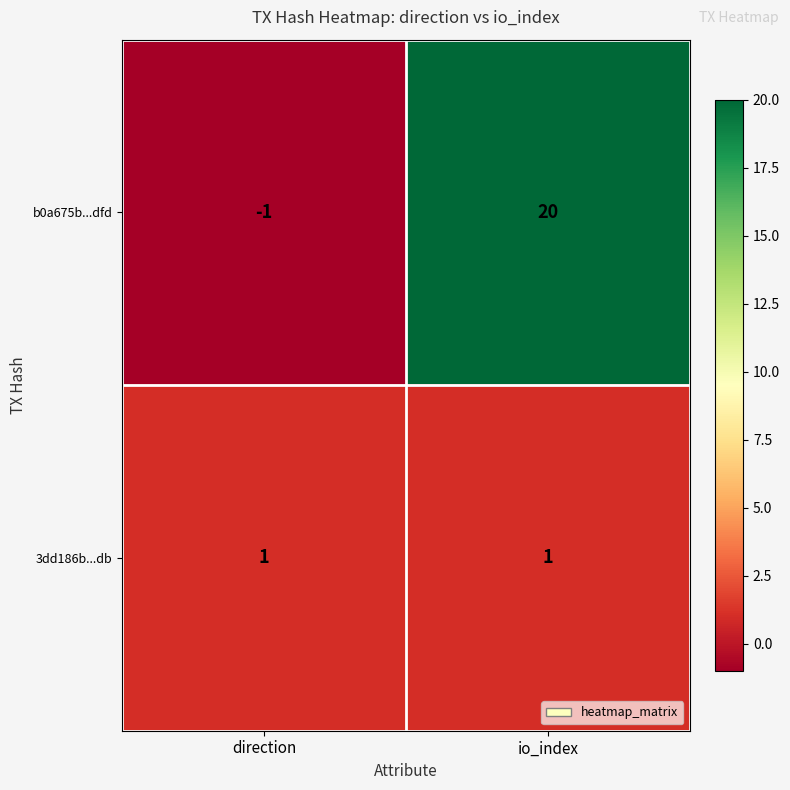

At io_index, list the series in order from smallest to largest.

3dd186b...db, b0a675b...dfd